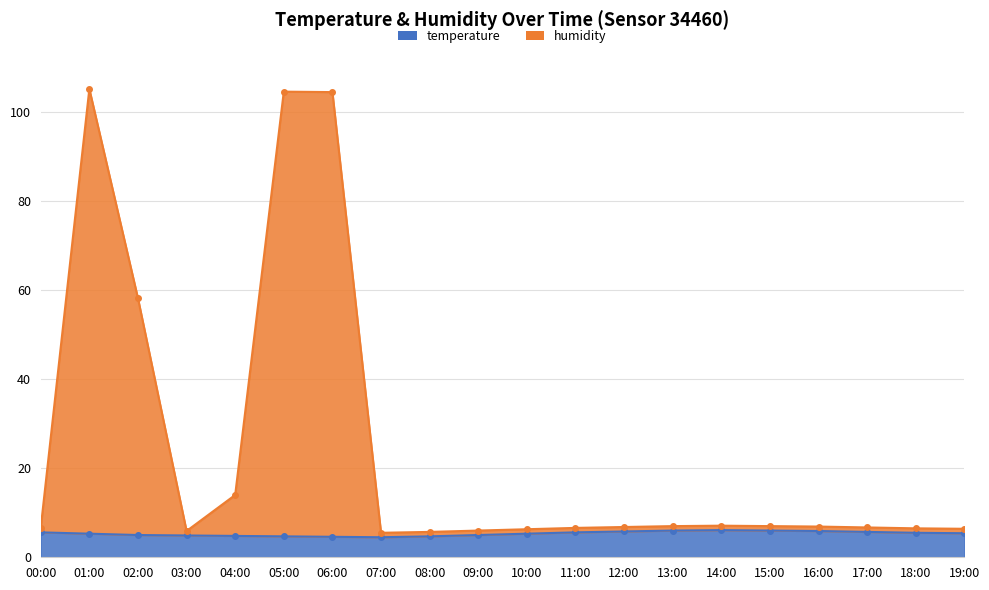

The value of humidity at 08:00 is 5.7. True or false?

True